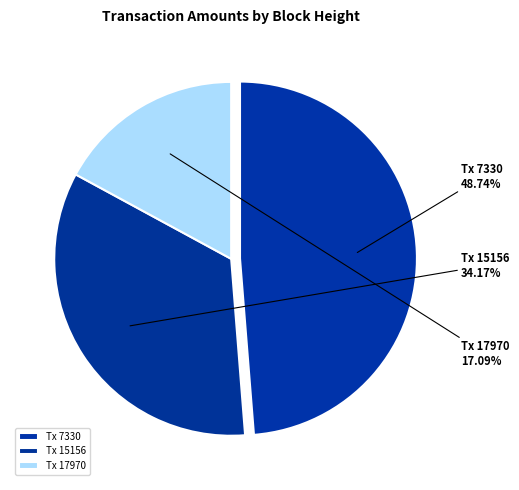

Which has a higher value, Tx 15156 or Tx 7330?

Tx 7330